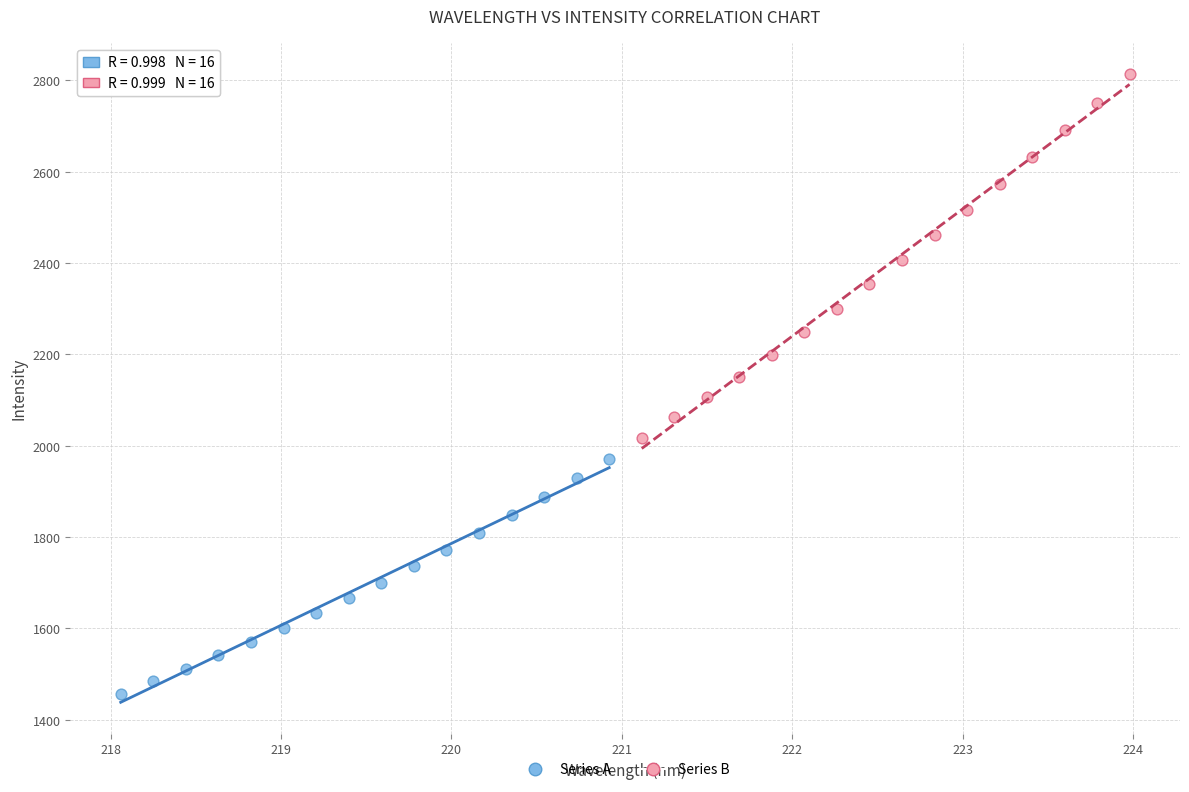

Which series reaches the maximum Y coordinate?

Series B